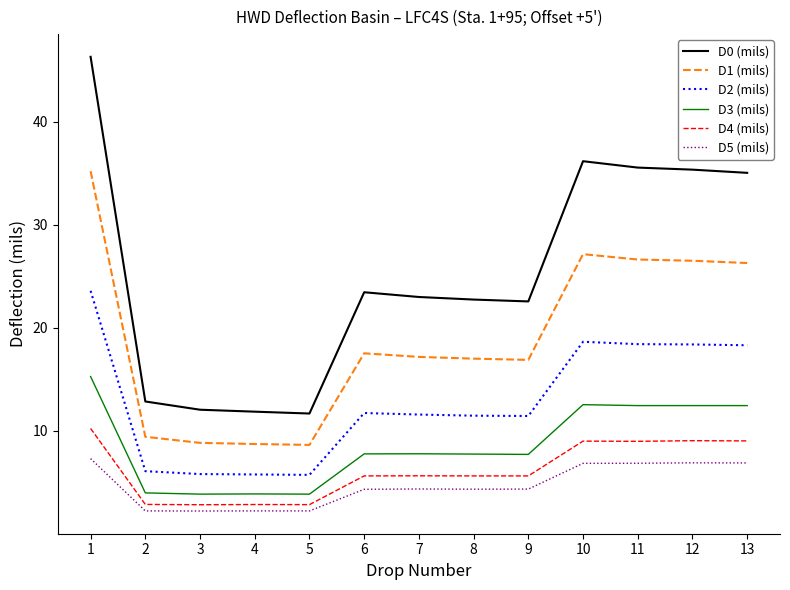

What is the average value of the D4 (mils) series?

6.2